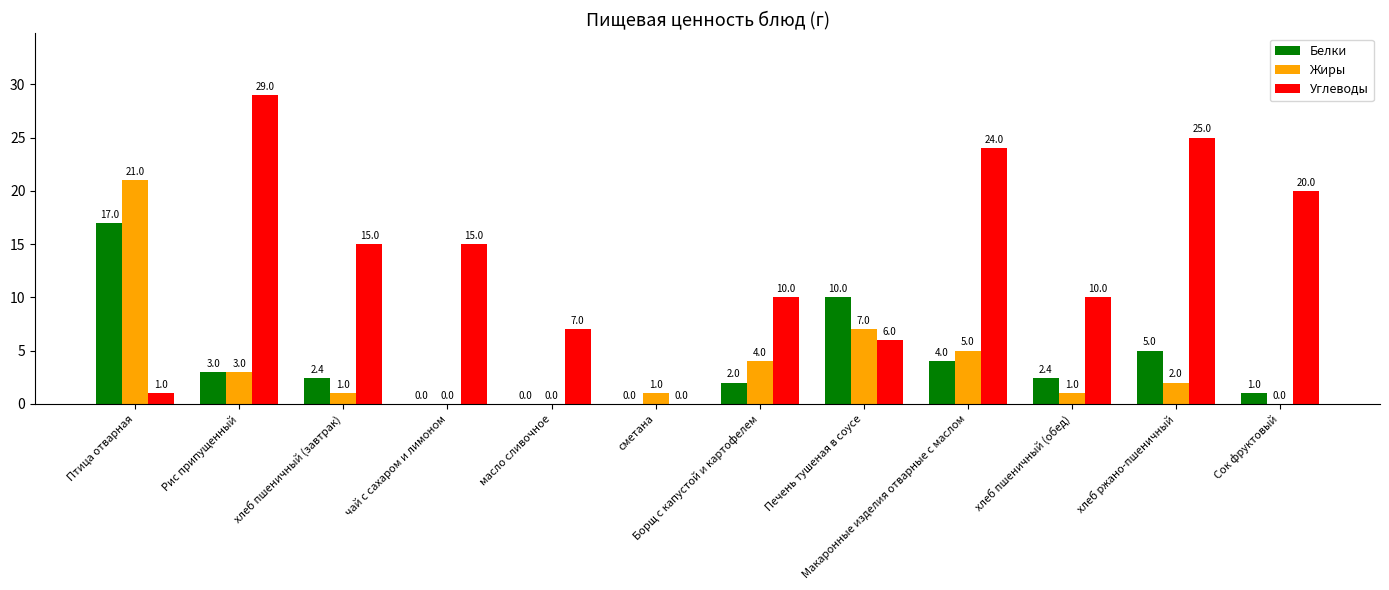

Reading left to right, list all the values displayed in this chart.

Белки: 17.0	3.0	2.4	0.0	0.0	0.0	2.0	10.0	4.0	2.4	5.0	1.0
Жиры: 21.0	3.0	1.0	0.0	0.0	1.0	4.0	7.0	5.0	1.0	2.0	0.0
Углеводы: 1.0	29.0	15.0	15.0	7.0	0.0	10.0	6.0	24.0	10.0	25.0	20.0